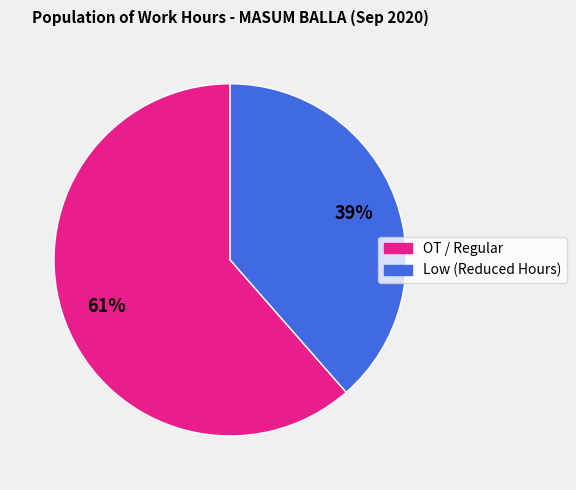

To the nearest percent, what is the average slice percentage?

50%